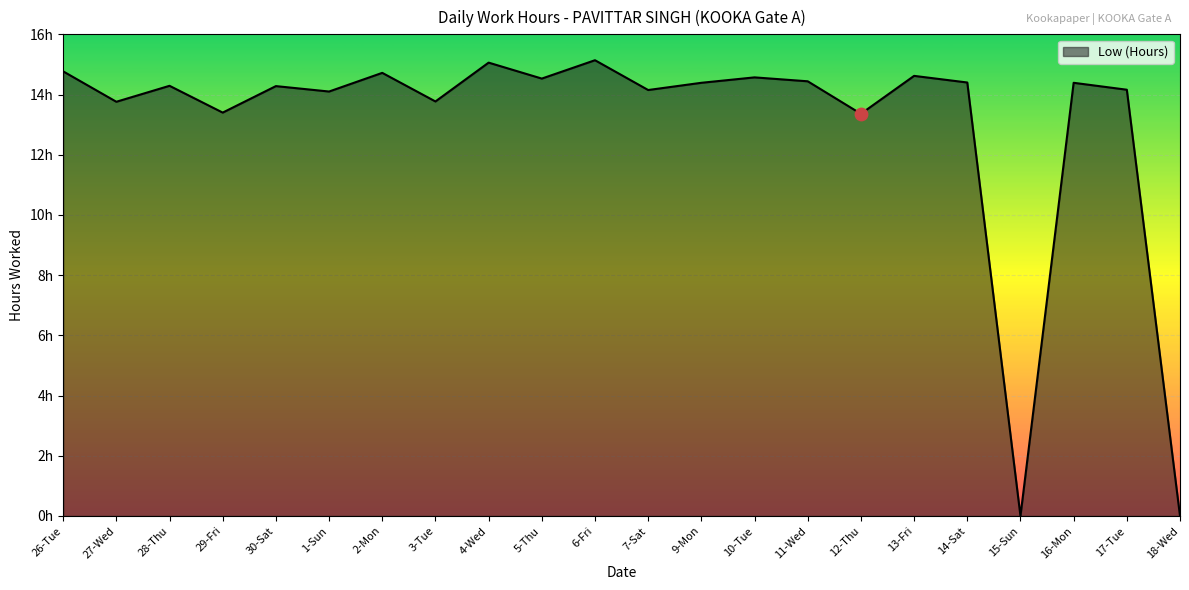

What is the ratio of the value at 14-Sat to the value at 12-Thu?

1.1